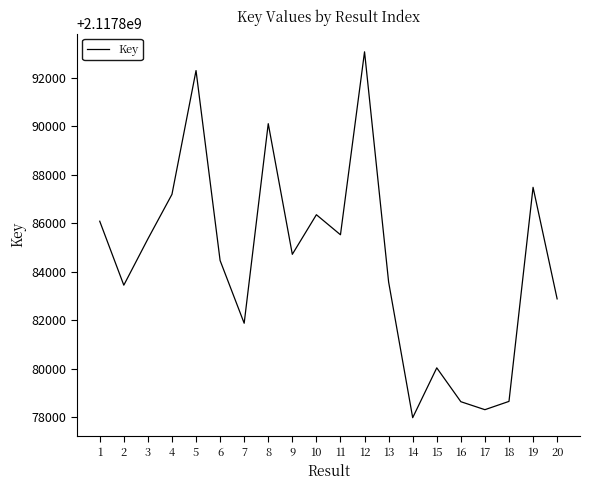

What is the greatest value displayed?

2117893066